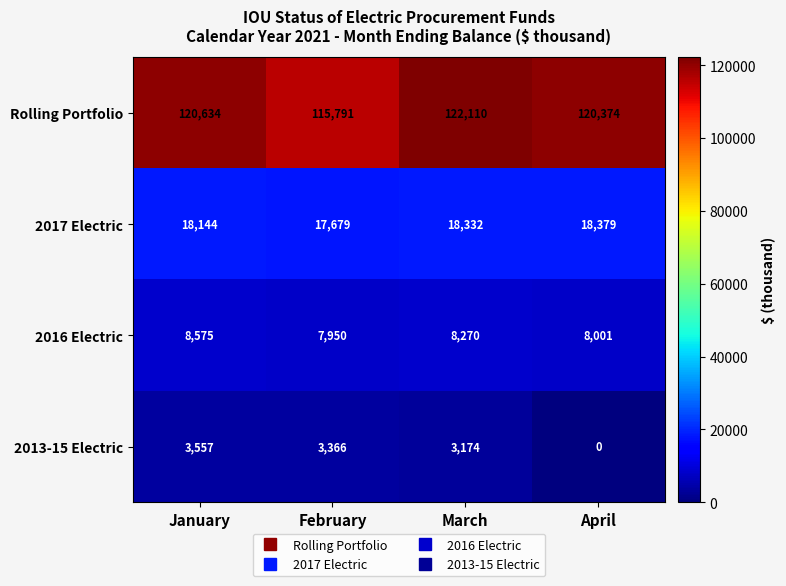

Is it true that 2017 Electric equals 9263 at February?

False